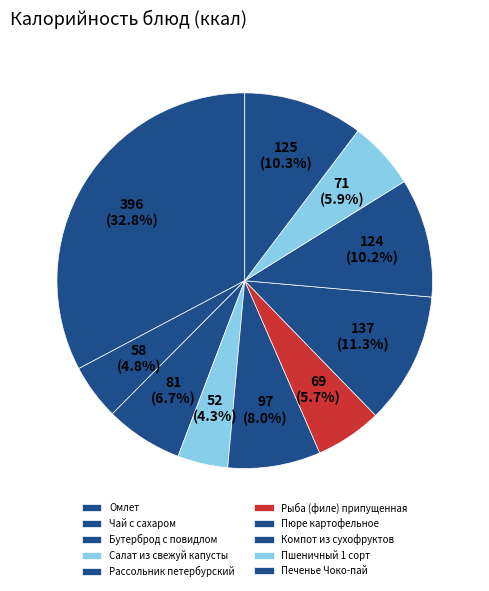

Count the number of slices in the pie.

10